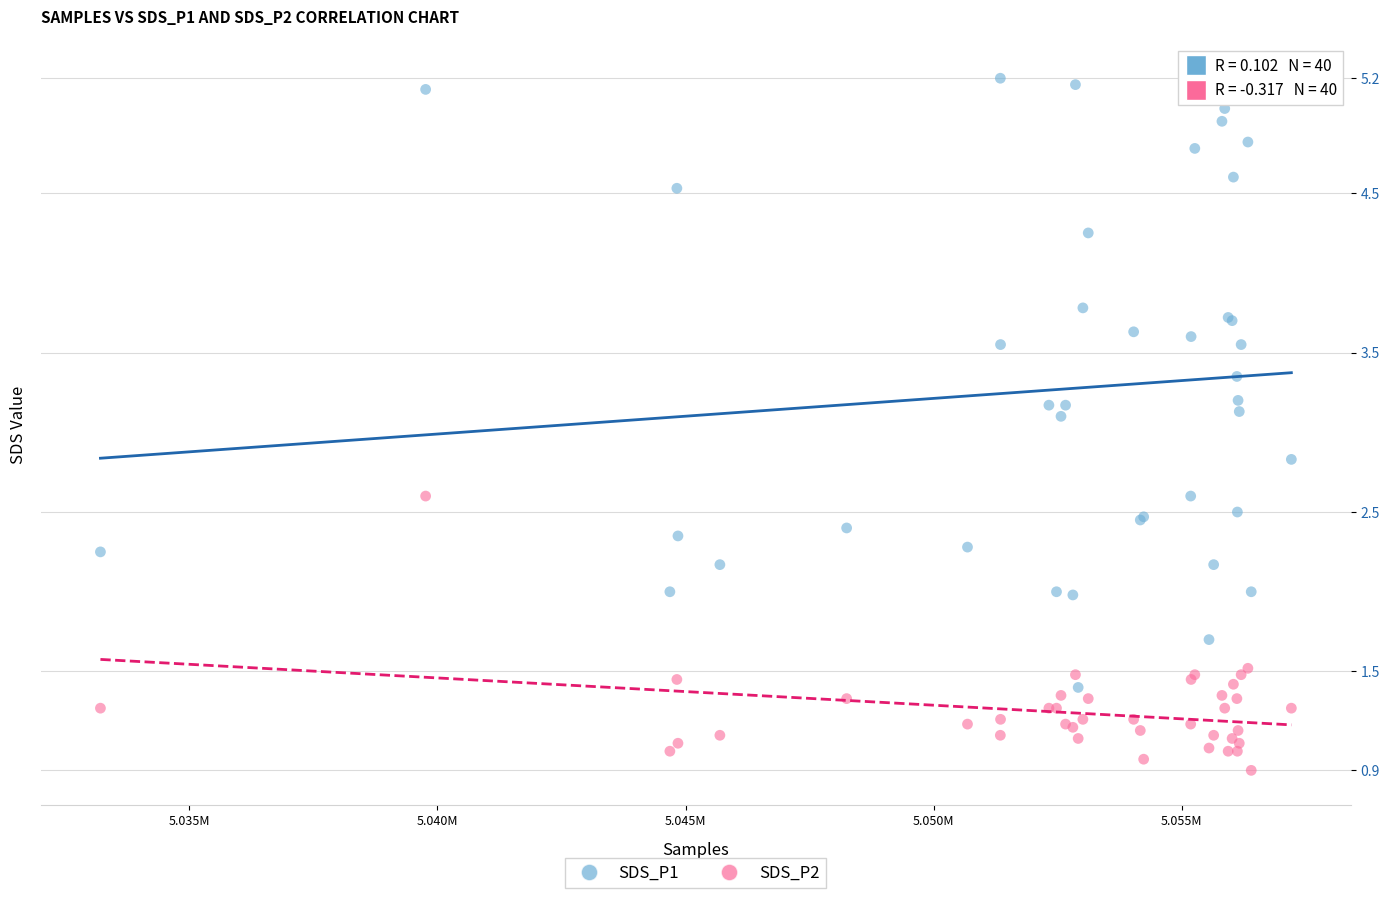

Which series contains the highest Y value?

SDS_P1